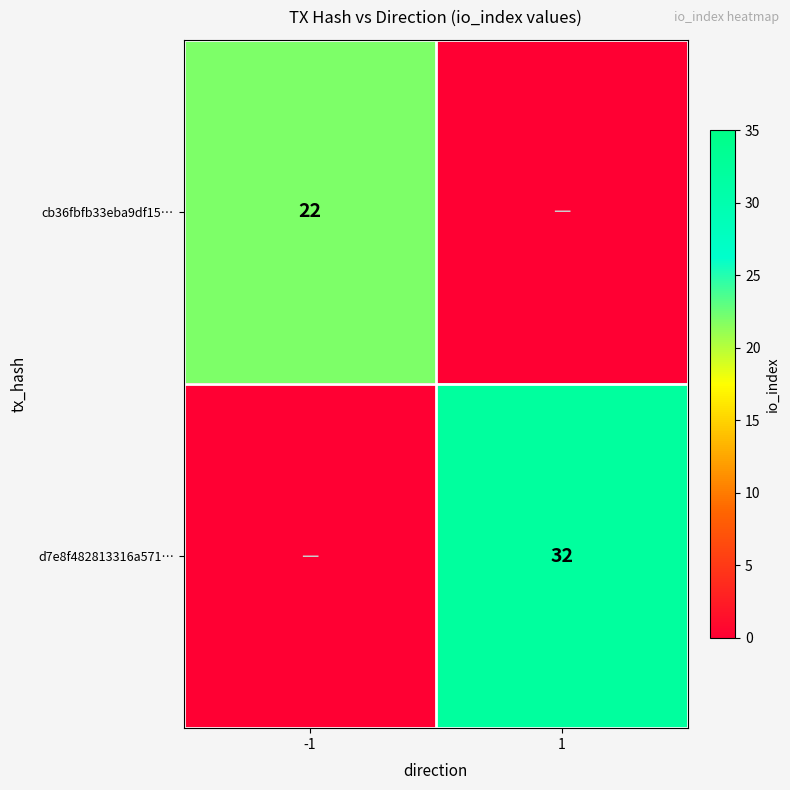

At how many categories does at least one series exceed 5?

2